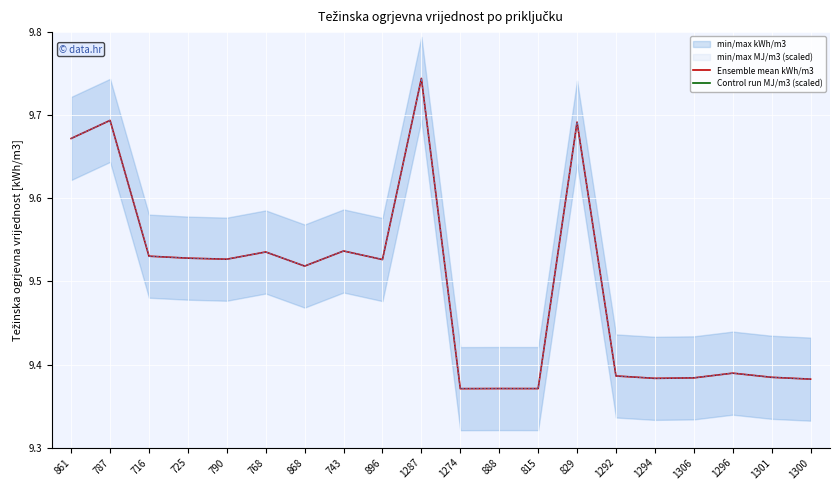

What position from the right is 716?

18